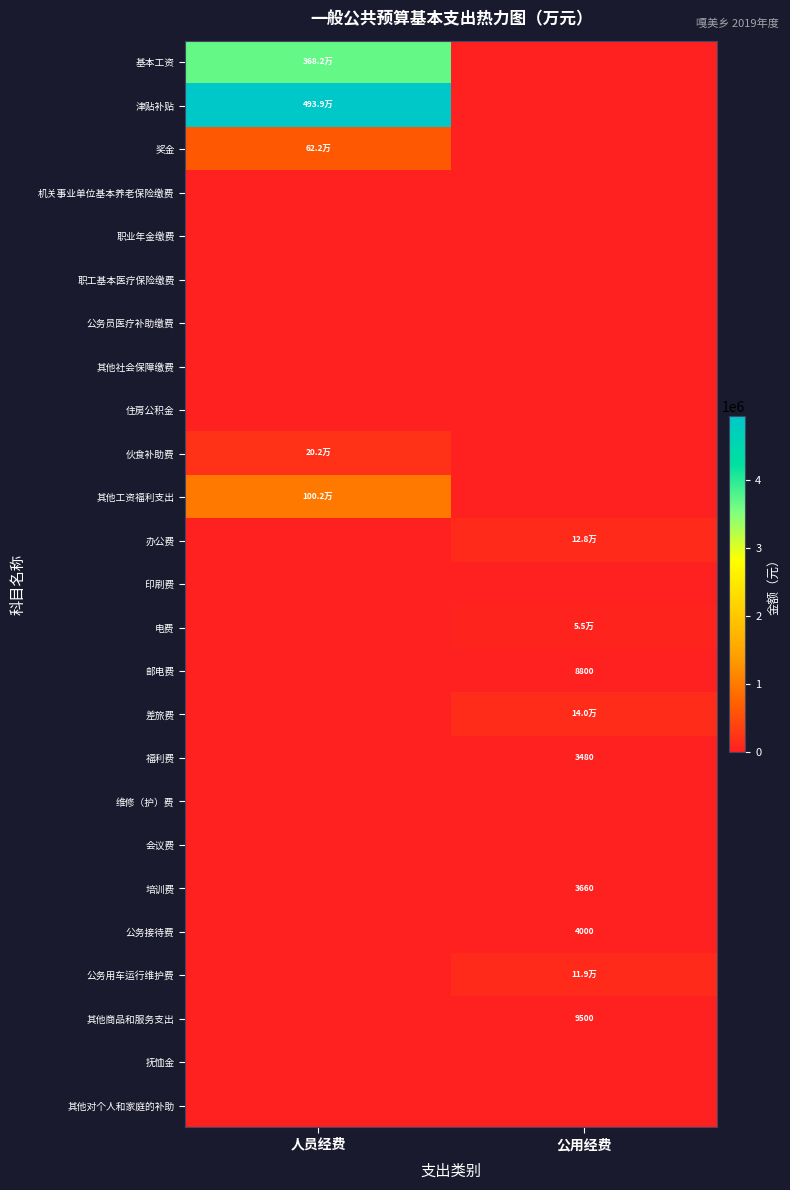

True or false: 培训费 has a value of 2436.9 at 公用经费.

False